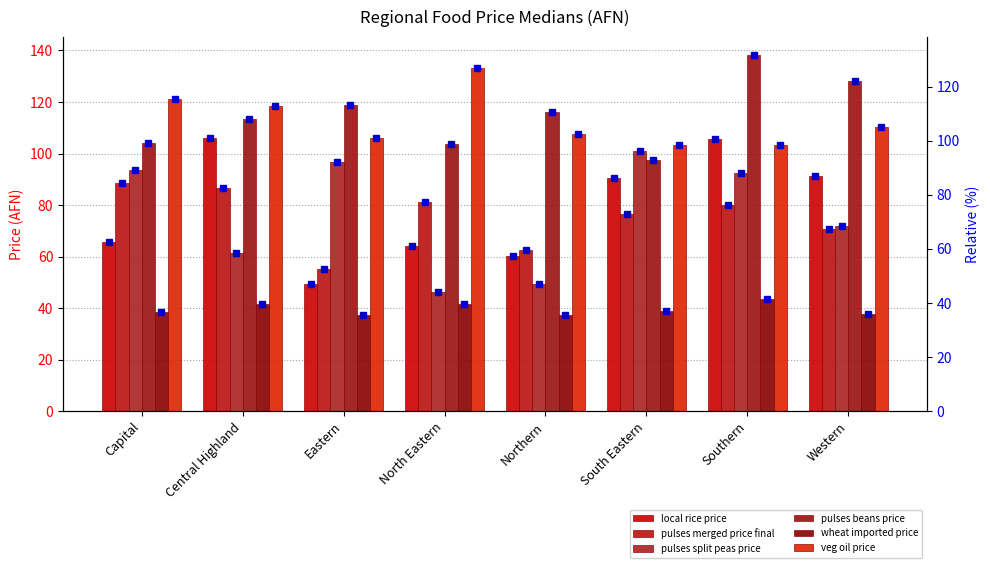

The local rice price series shows 49.4 at Eastern. True or false?

True